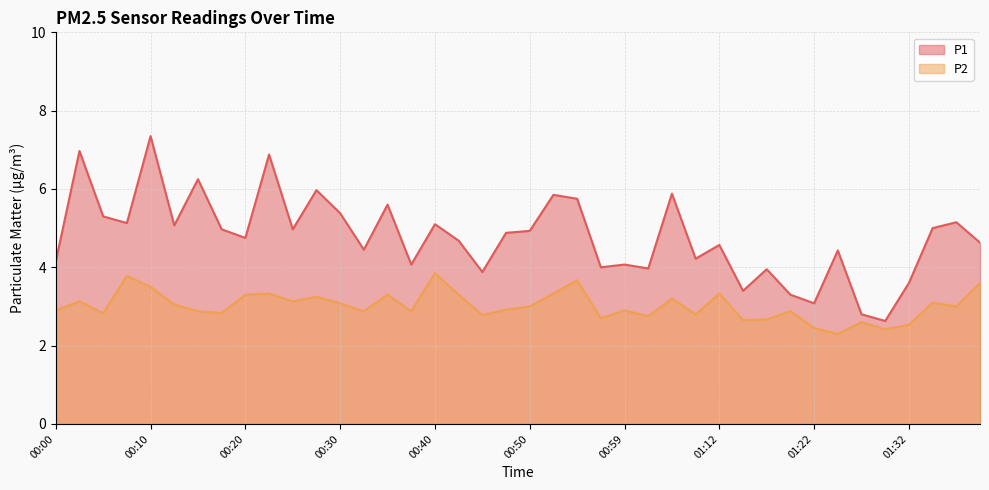

What is the sum of all P2 values?

120.8